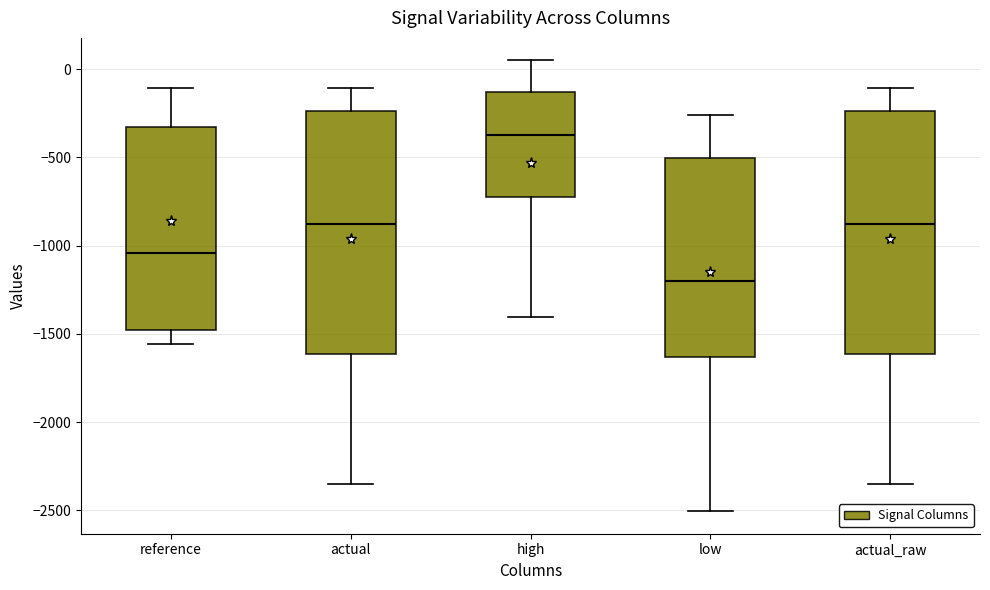

Reading left to right, read every box against the y-axis: the position of its median line, the range the box covers, and the ends of its whiskers. The values are not printed on the chart, so give them approximately, as read against the axis.

reference: median -1050, box -1500 to -350, whiskers -1550 to -100
actual: median -900, box -1600 to -250, whiskers -2350 to -100
high: median -400, box -700 to -150, whiskers -1400 to 50
low: median -1200, box -1650 to -500, whiskers -2500 to -250
actual_raw: median -900, box -1600 to -250, whiskers -2350 to -100